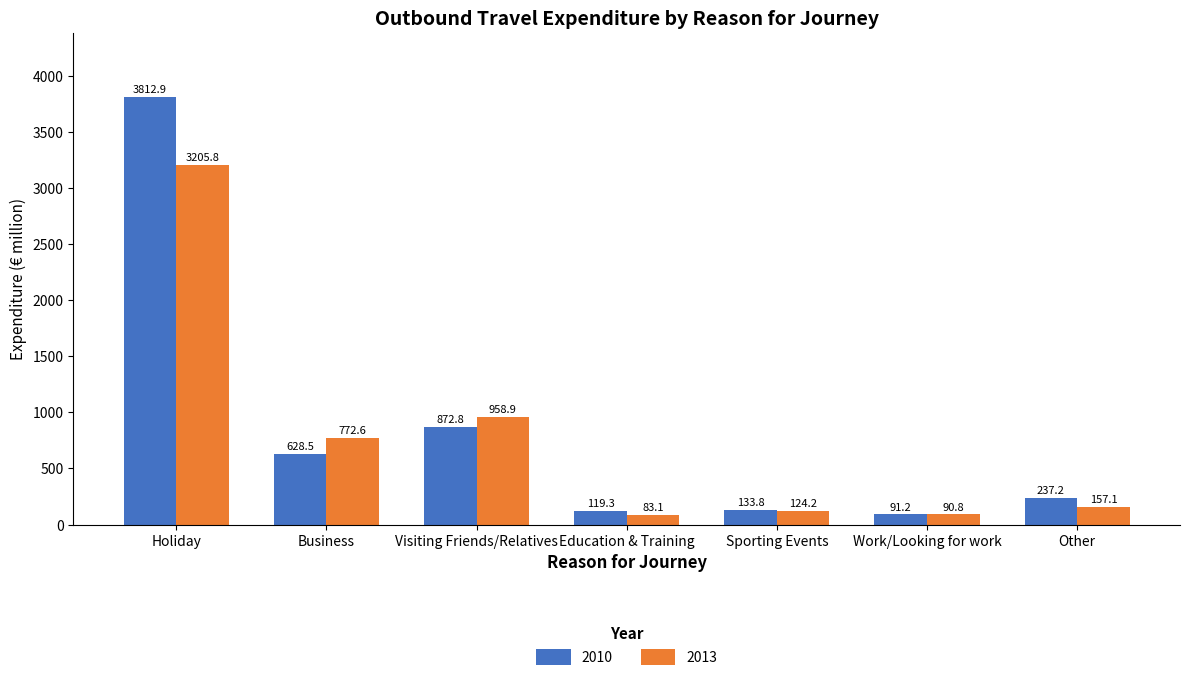

Is it true that 2010 equals 1121.4 at Business?

False